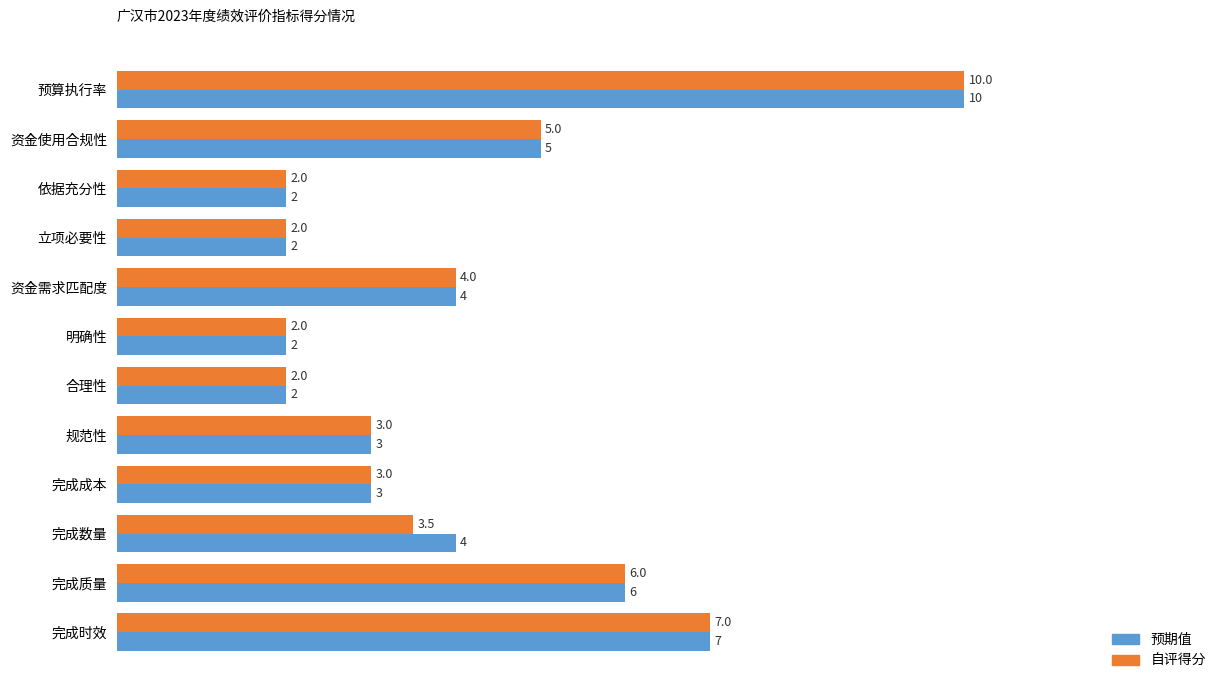

What is the difference between the second highest and minimum values in the 预期值 series?

5.0